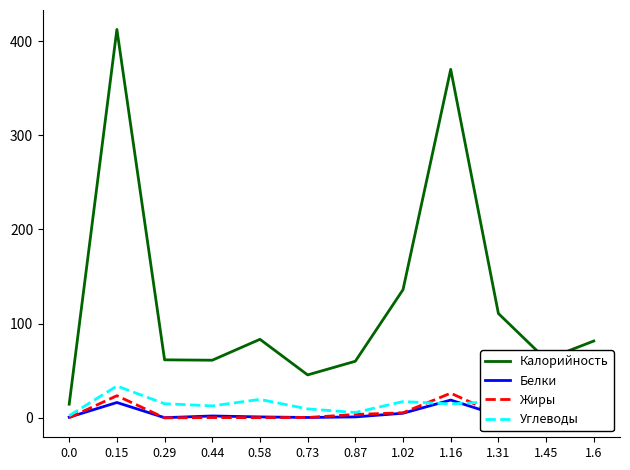

True or false: Углеводы and Калорийность intersect in this chart.

False